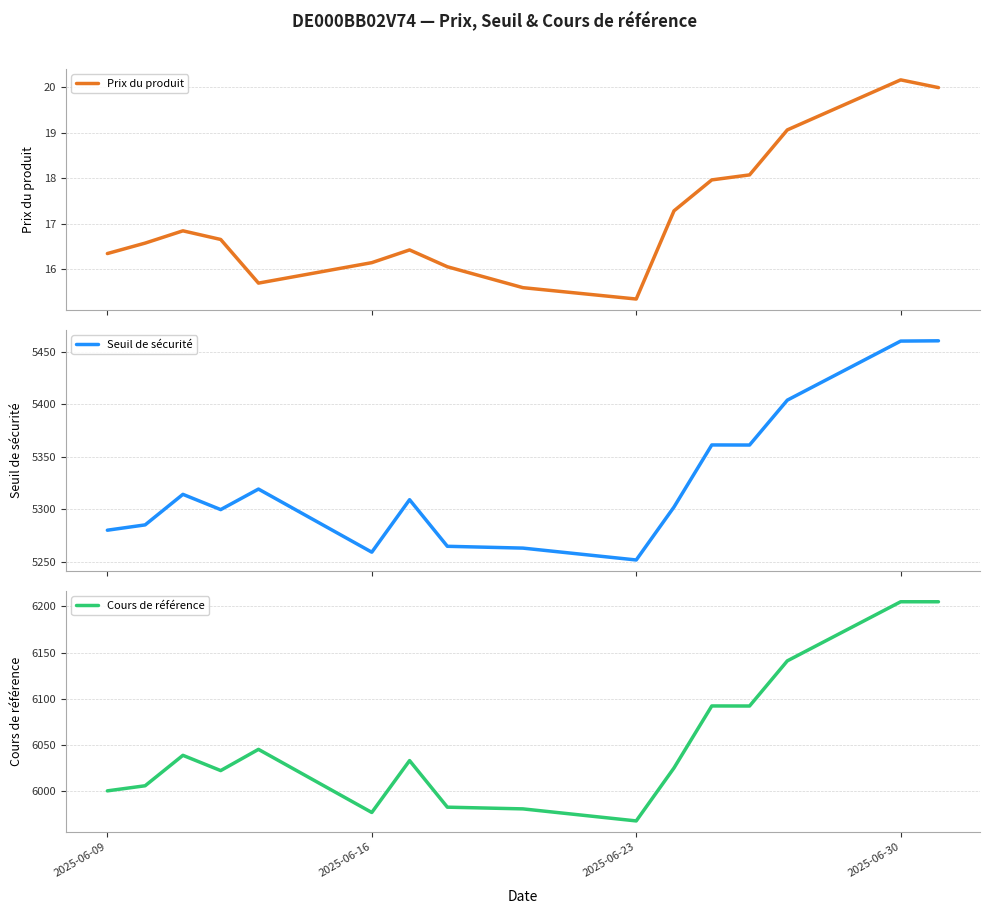

List the series in order of their peak value, highest first.

Cours de référence, Seuil de sécurité, Prix du produit